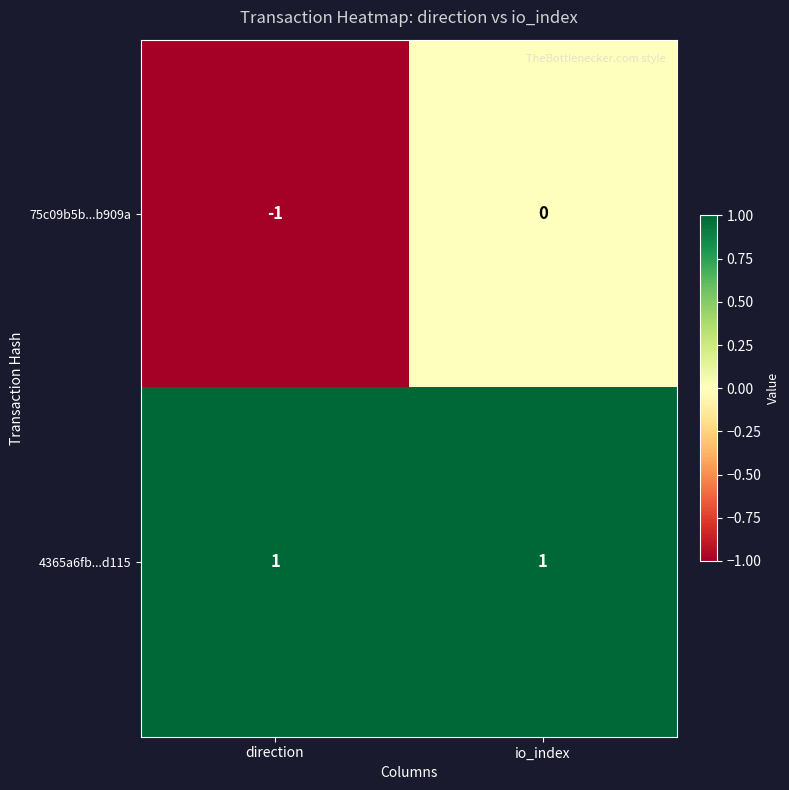

Reading right to left, what are all the values shown in this chart?

75c09b5b...b909a: io_index=0	direction=-1
4365a6fb...d115: io_index=1	direction=1